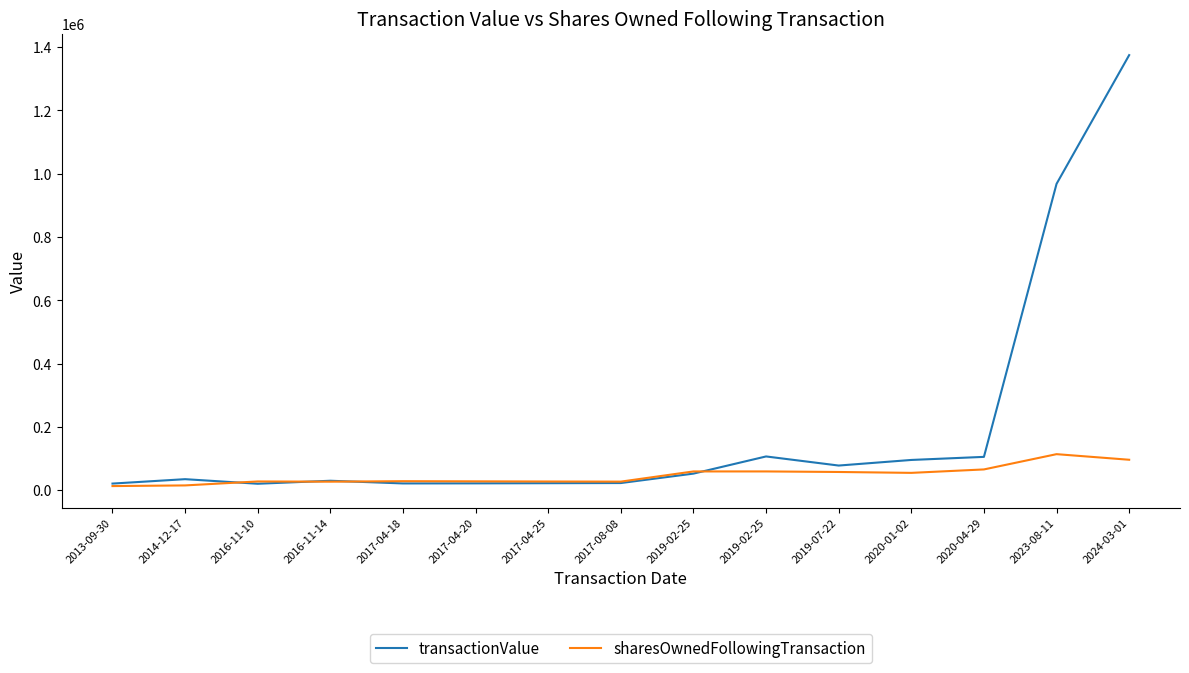

How many lines are shown in the chart?

2